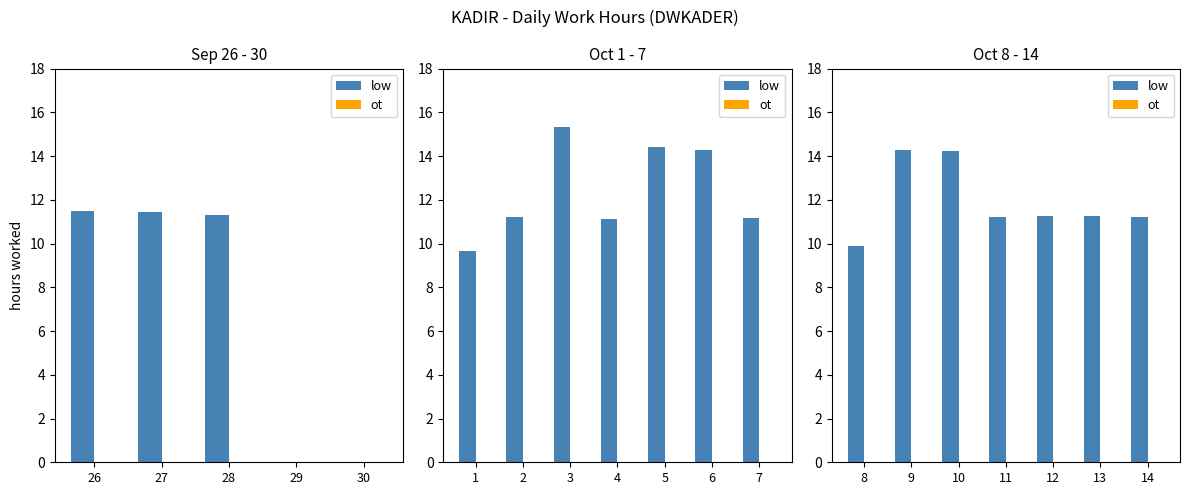

What position from the left is 30?

5